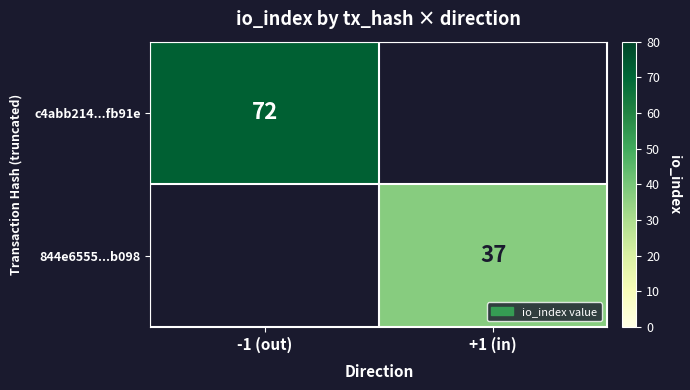

Is it true that c4abb214...fb91e equals 28 at -1 (out)?

False